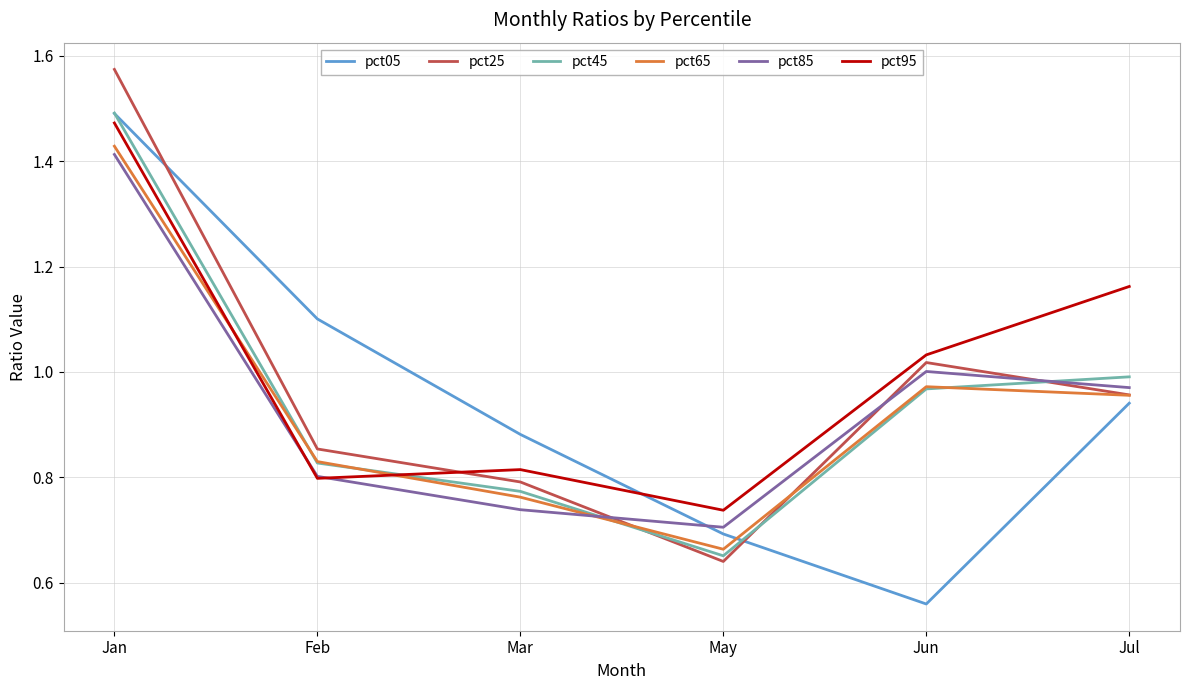

Is it true that pct05 equals 1.1 at Feb?

True